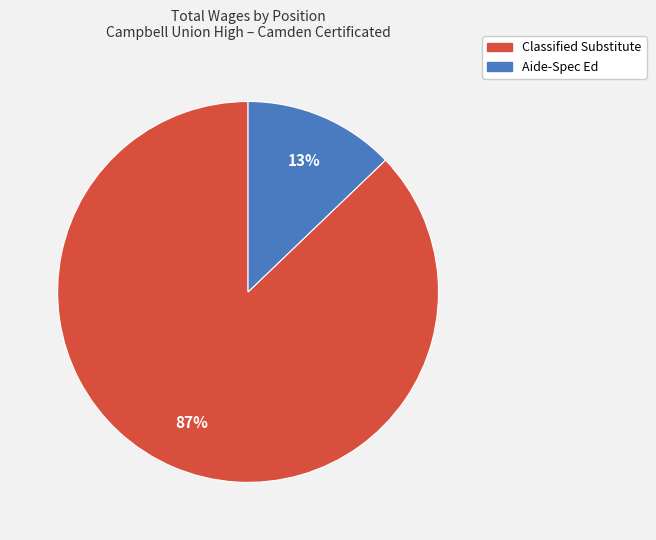

How many segments does this pie chart have?

2